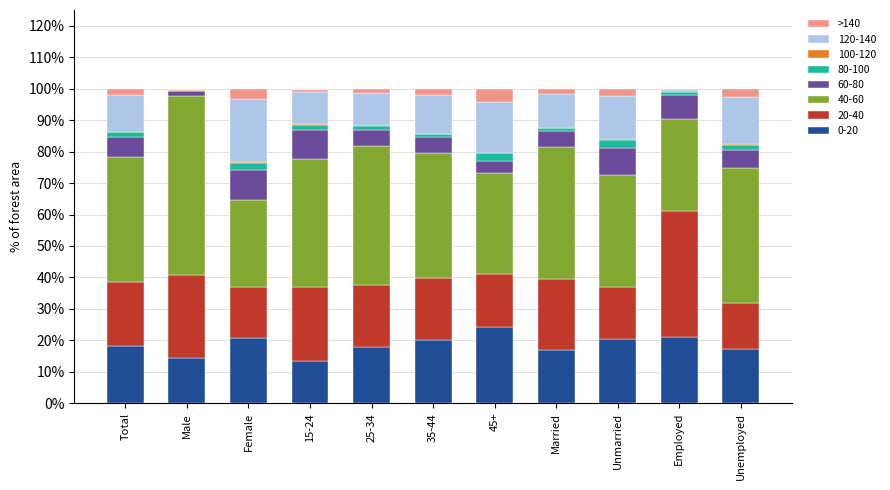

Which category has the highest value in the 0-20 series?

45+